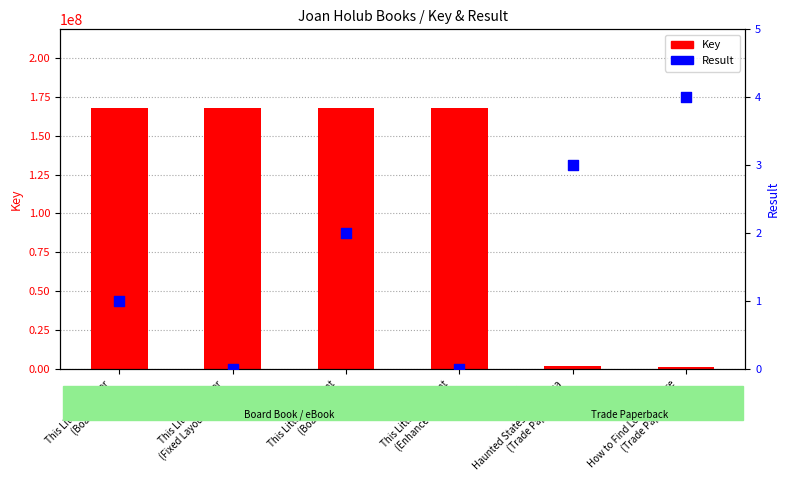

Which series has the largest total across all categories?

Key